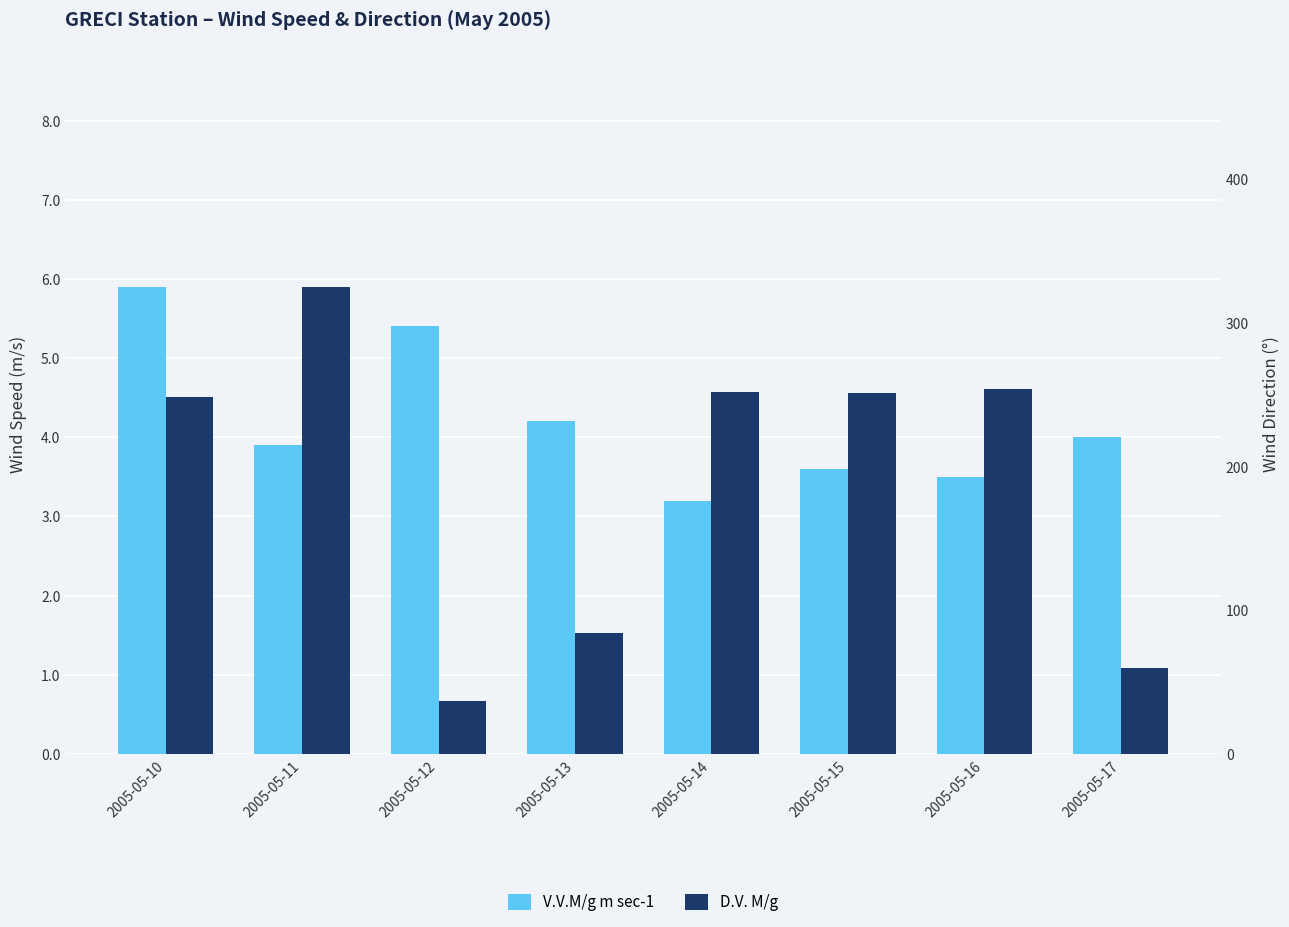

What is the minimum value for D.V. M/g?

37.0